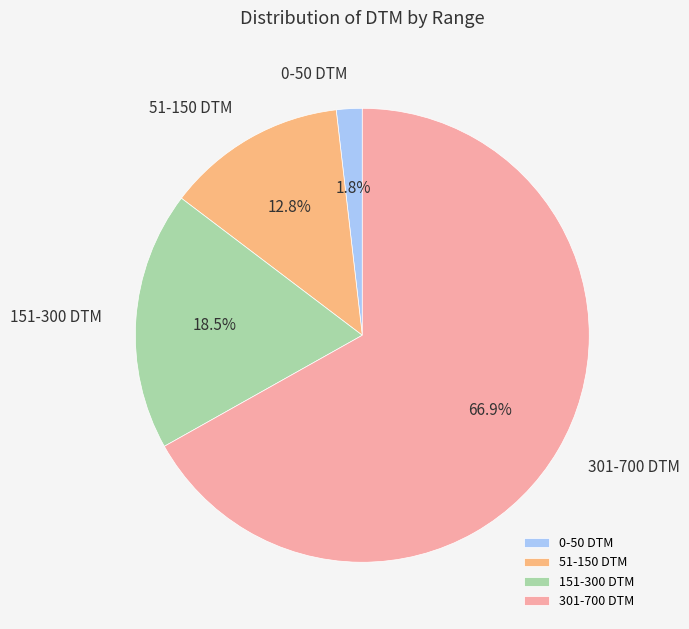

Is there a majority slice in this chart?

Yes